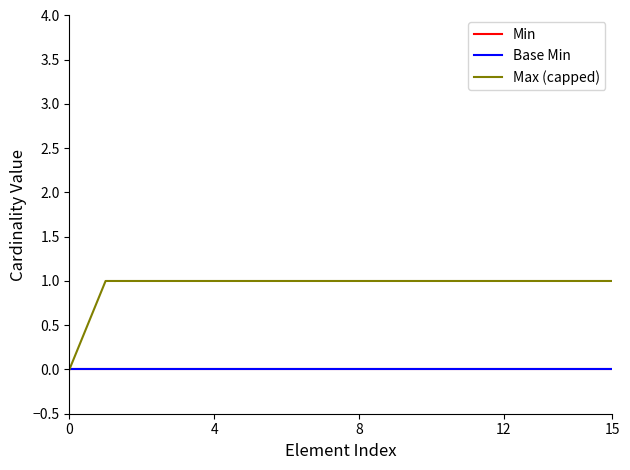

At which category does the chart reach its peak across all series?

4